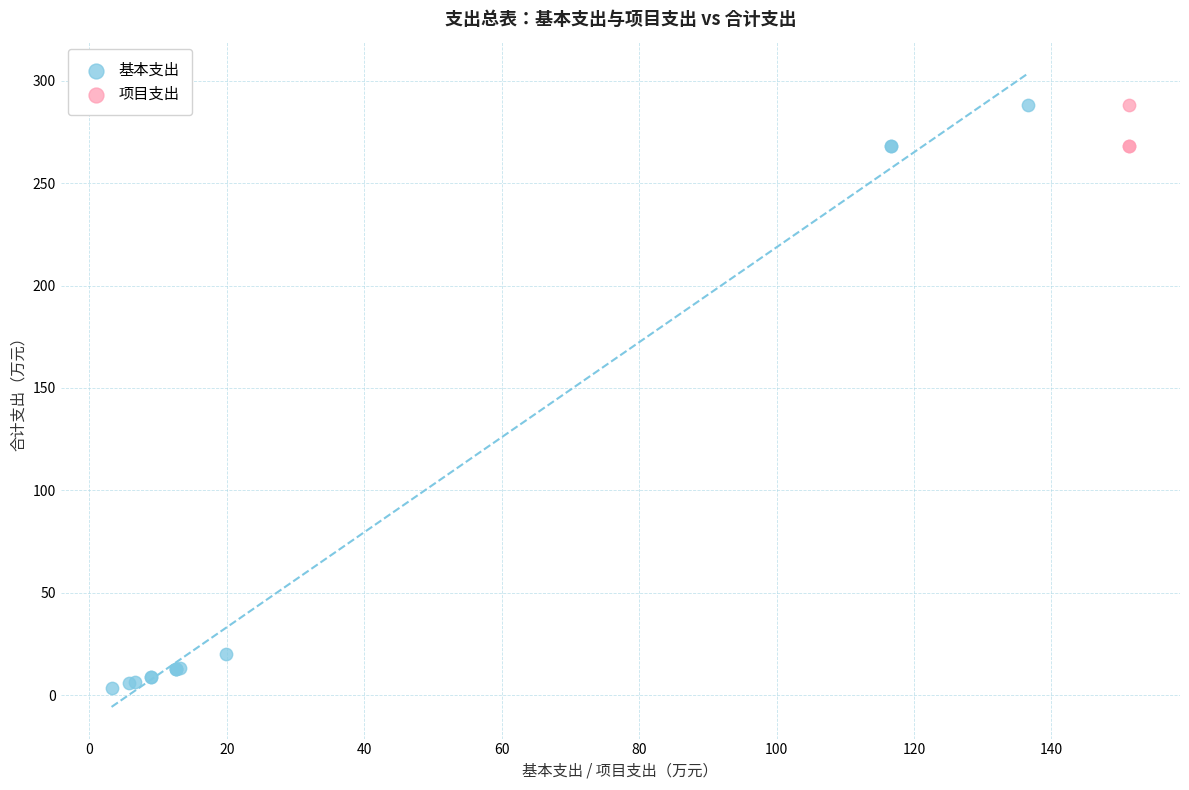

Which series has the widest spread of Y values?

基本支出